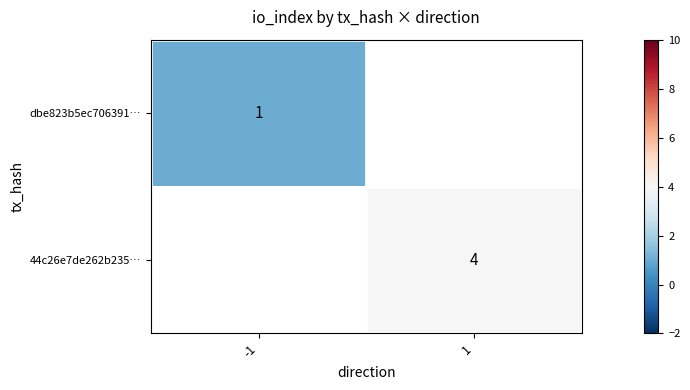

True or false: dbe823b5ec706391… has a value of 1 at -1.

True